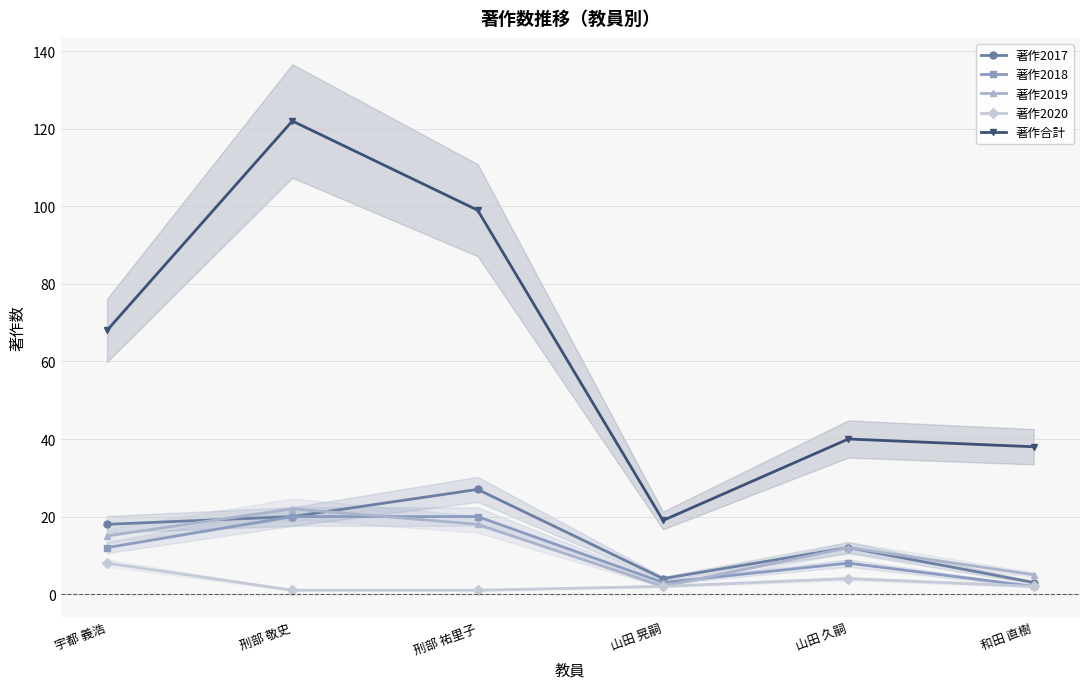

Reading right to left, extract all data points from this chart.

著作2017: 和田 直樹=3	山田 久嗣=12	山田 晃嗣=4	刑部 祐里子=27	刑部 敬史=20	宇都 義浩=18
著作2018: 和田 直樹=2	山田 久嗣=8	山田 晃嗣=3	刑部 祐里子=20	刑部 敬史=20	宇都 義浩=12
著作2019: 和田 直樹=5	山田 久嗣=12	山田 晃嗣=2	刑部 祐里子=18	刑部 敬史=22	宇都 義浩=15
著作2020: 和田 直樹=2	山田 久嗣=4	山田 晃嗣=2	刑部 祐里子=1	刑部 敬史=1	宇都 義浩=8
著作合計: 和田 直樹=38	山田 久嗣=40	山田 晃嗣=19	刑部 祐里子=99	刑部 敬史=122	宇都 義浩=68